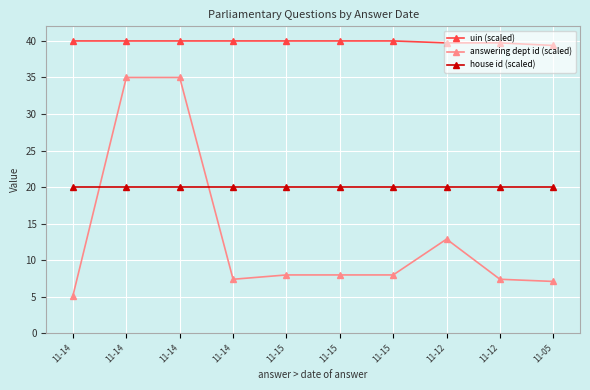

What is the sum of all answering dept id (scaled) values?

133.8